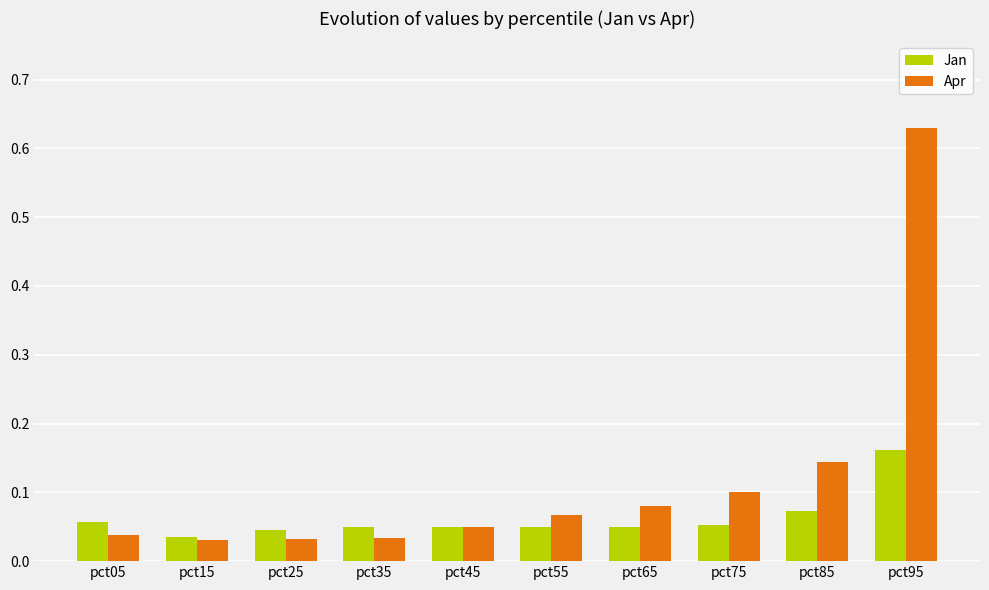

The value of Jan at pct45 is 0.1. True or false?

False